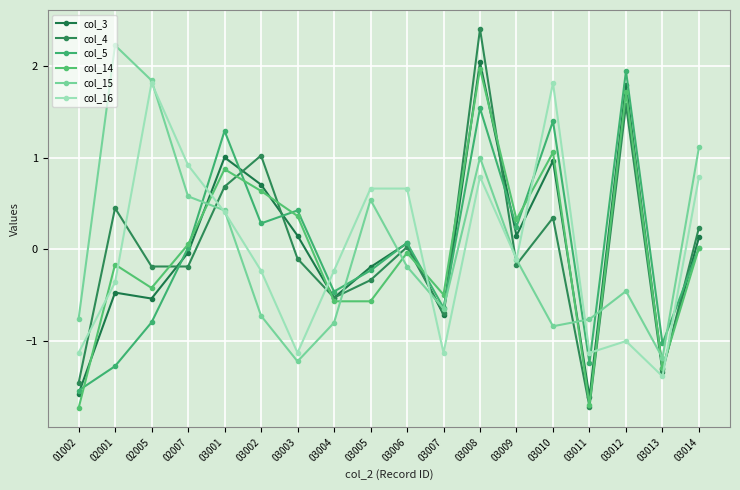

At which label does col_4 first exceed 0?

02001